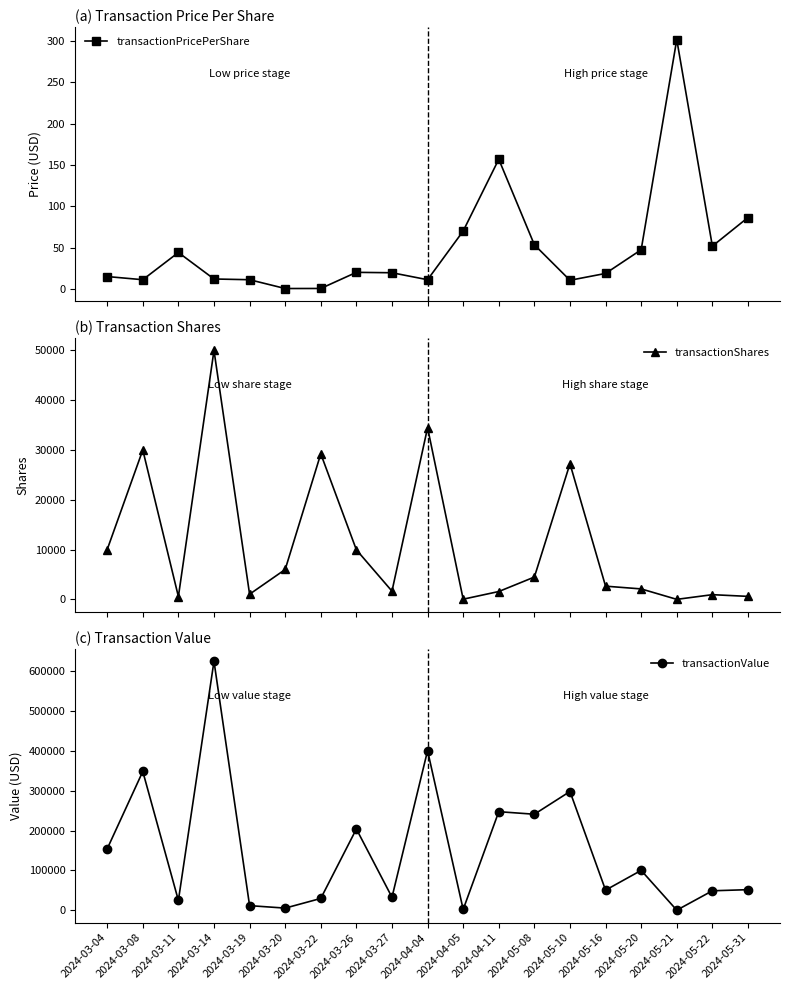

Where do transactionValue and transactionShares first cross each other?

2024-03-19 and 2024-03-20